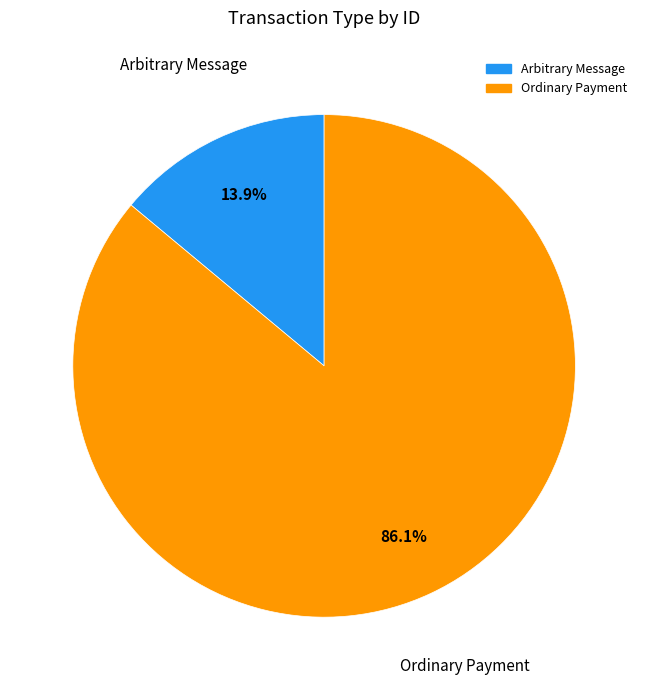

What is the total percentage of Ordinary Payment and Arbitrary Message?

100.0%